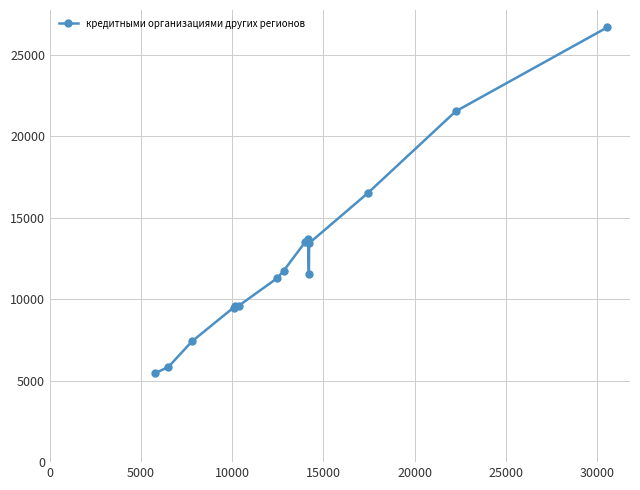

What is the value of the 11th point from the left?

11563